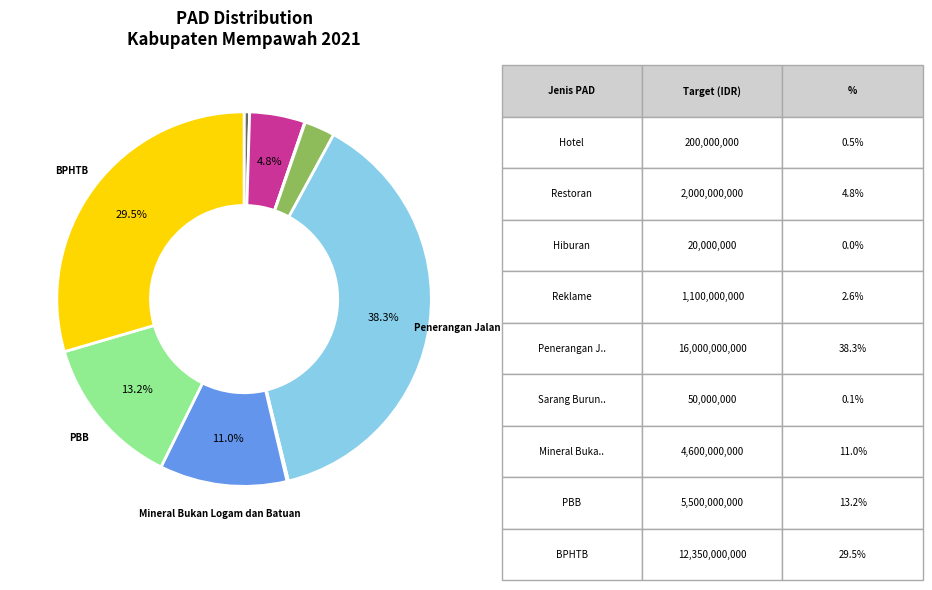

Is there a majority slice in this chart?

No